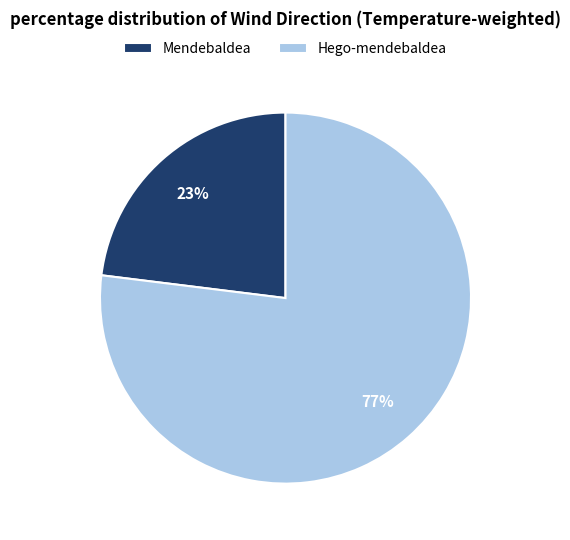

Is it true that Hego-mendebaldea is 77% of the pie?

True